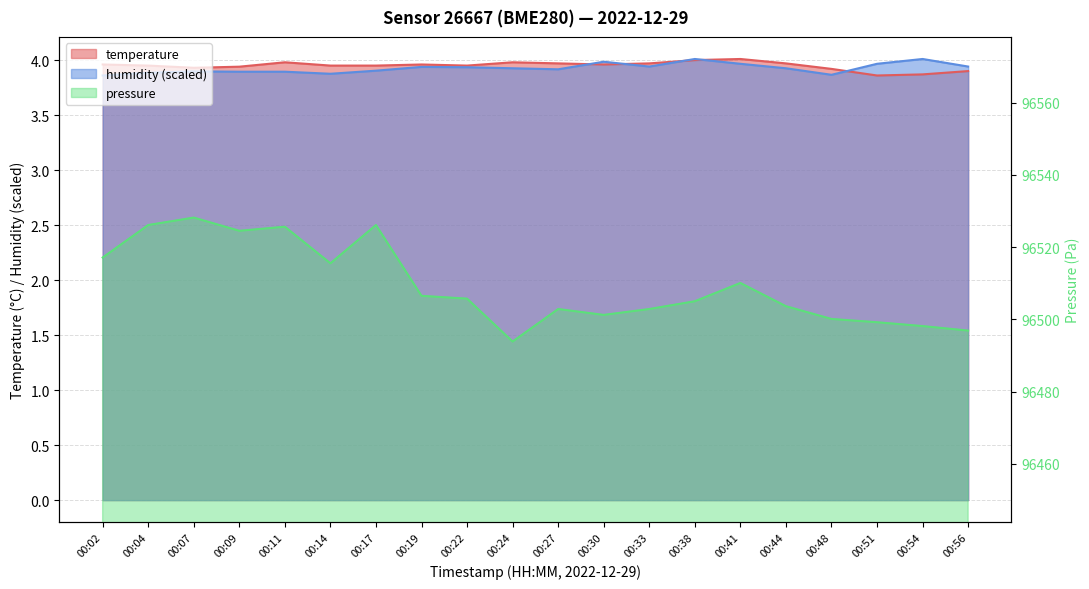

What is the difference between the maximum and second lowest values in the temperature series?

0.1